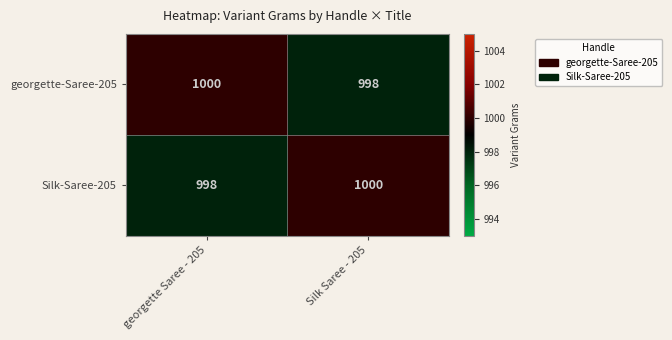

How many data points does each series have?

2